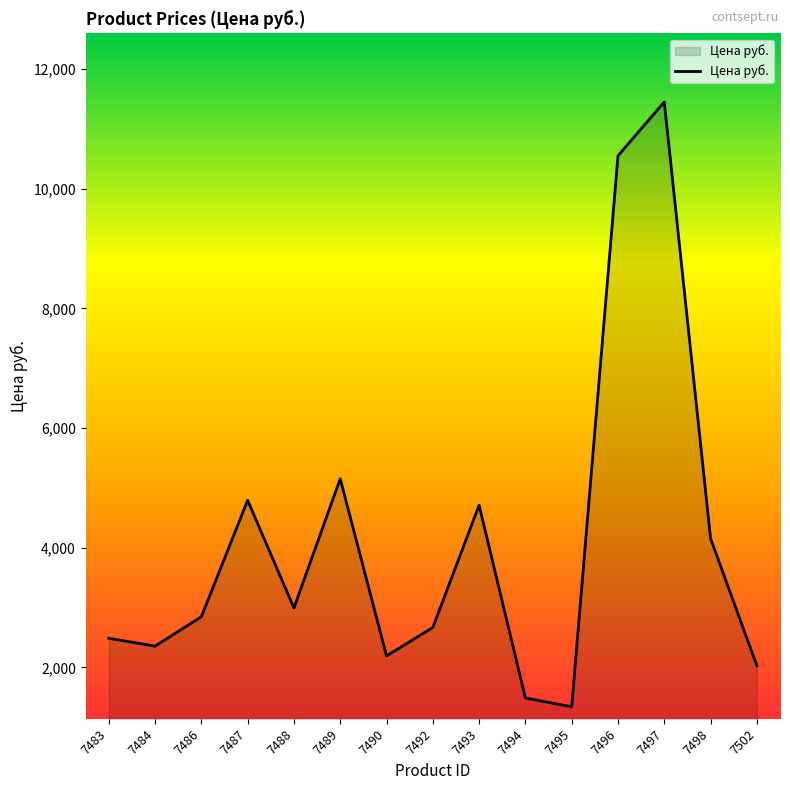

True or false: the data shows 2486.5 at 7483.

True